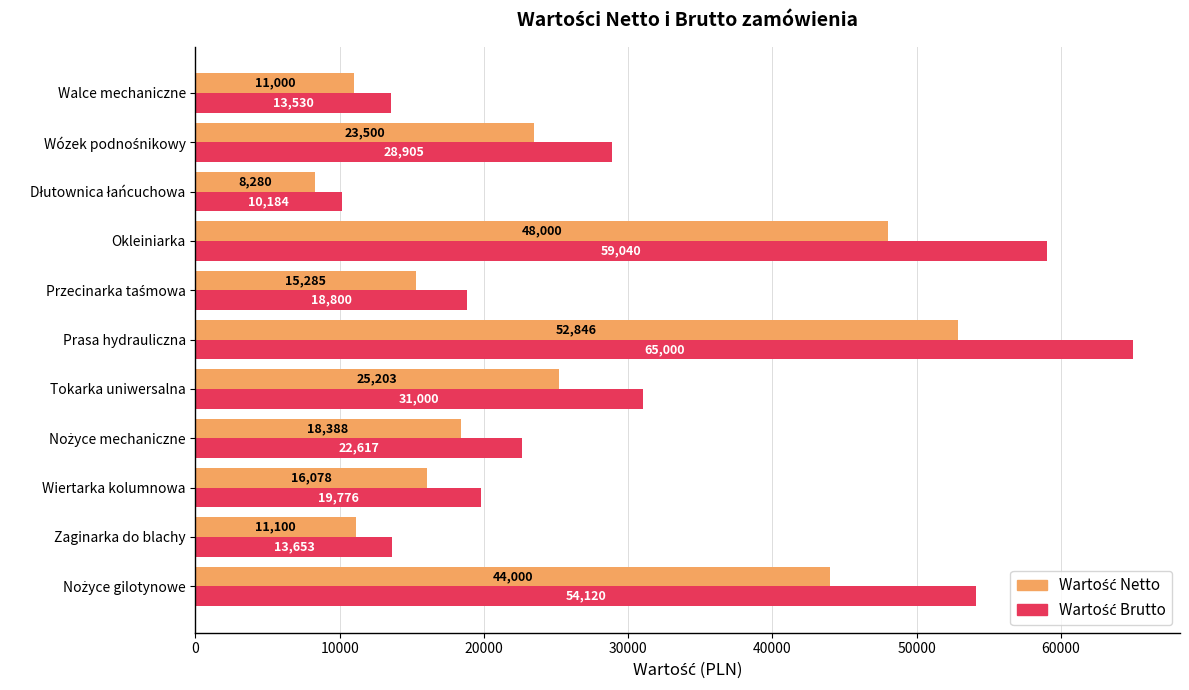

What is the smallest value displayed?

8279.7